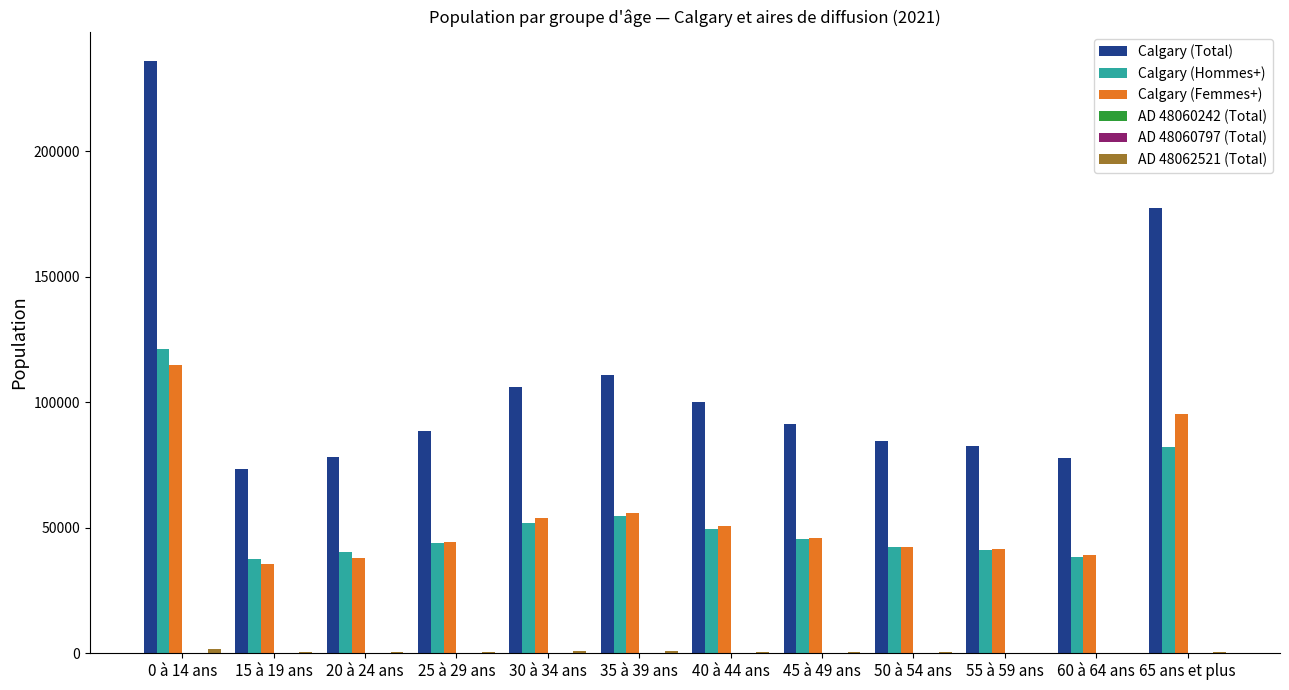

What is the sum of all Calgary (Femmes+) values?

657945